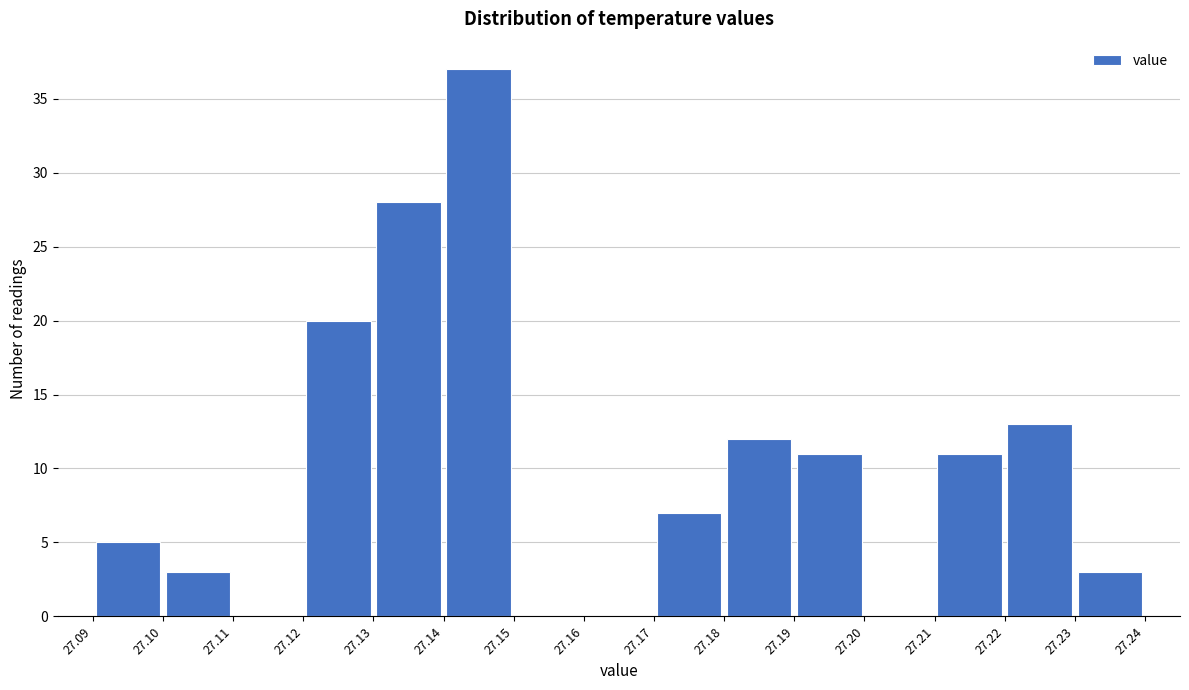

Reading left to right, transcribe this chart: for each bar, give the range it covers on the x-axis and its height. The values are not printed on the chart, so give them approximately, as read against the axis.

27.09 to 27.10: 5
27.10 to 27.11: 3
27.11 to 27.12: 0
27.12 to 27.13: 20
27.13 to 27.14: 28
27.14 to 27.15: 37
27.15 to 27.16: 0
27.16 to 27.17: 0
27.17 to 27.18: 7
27.18 to 27.19: 12
27.19 to 27.20: 11
27.20 to 27.21: 0
27.21 to 27.22: 11
27.22 to 27.23: 13
27.23 to 27.24: 3